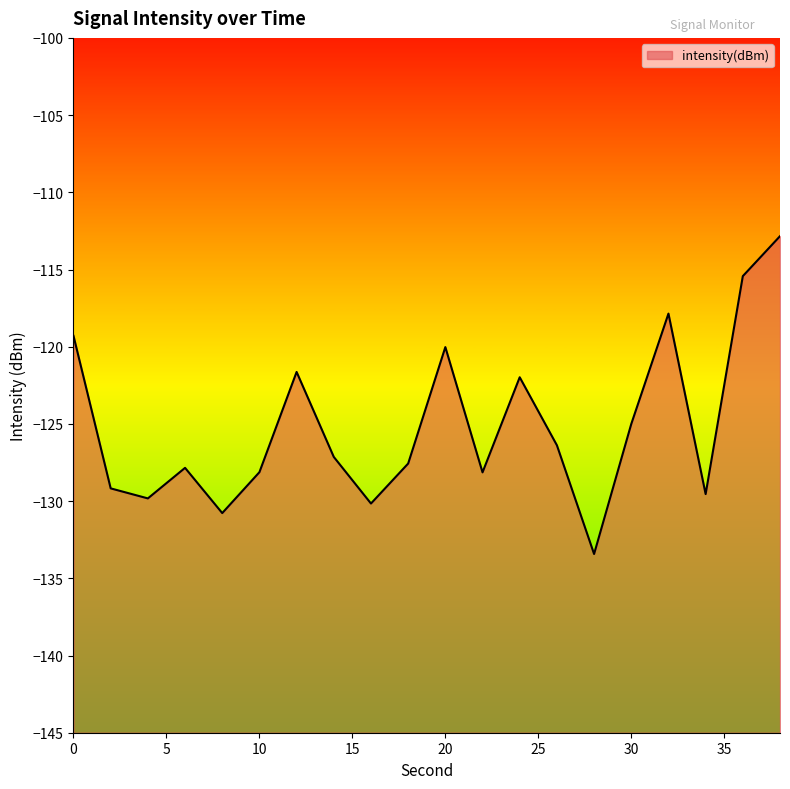

Reading right to left, transcribe all the data shown in this chart.

-112.8	-115.4	-129.5	-117.9	-125.0	-133.4	-126.4	-122.0	-128.1	-120.0	-127.6	-130.2	-127.1	-121.6	-128.1	-130.8	-127.8	-129.8	-129.2	-119.3